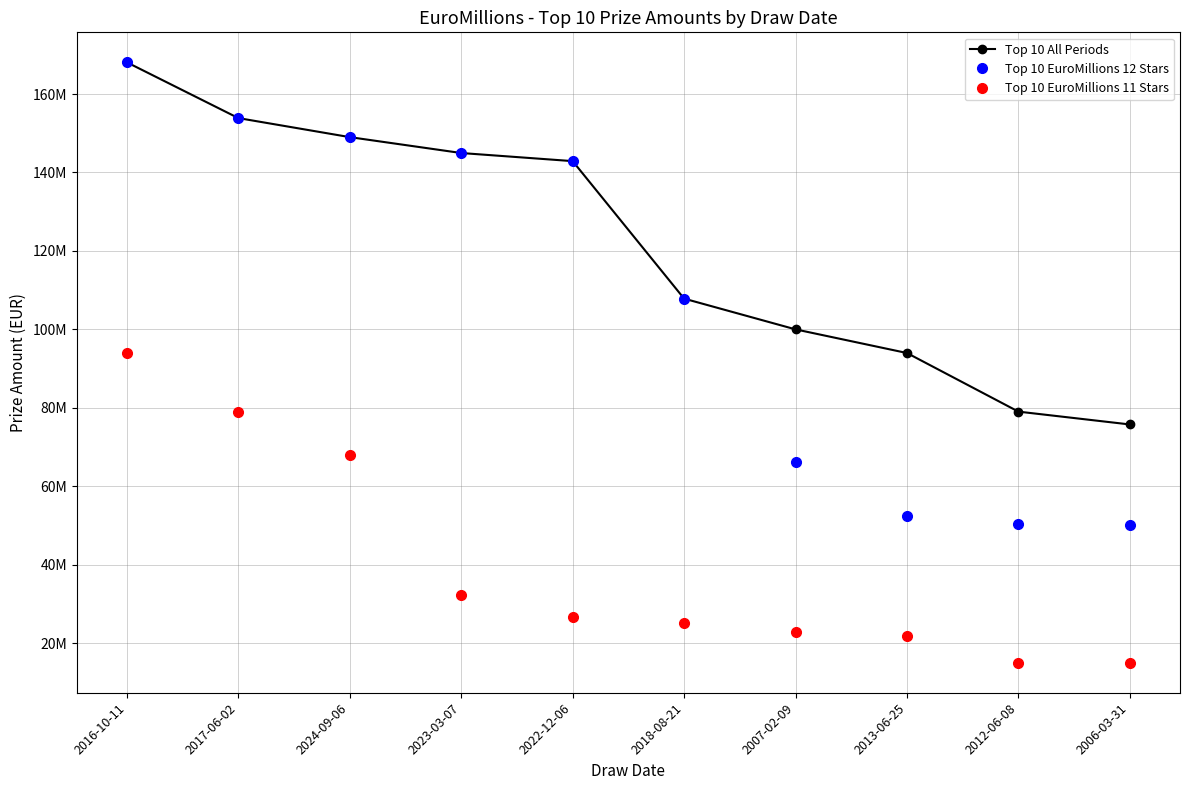

Rank the series by their average value, from highest to lowest.

Top 10 All Periods, Top 10 EuroMillions 12 Stars, Top 10 EuroMillions 11 Stars